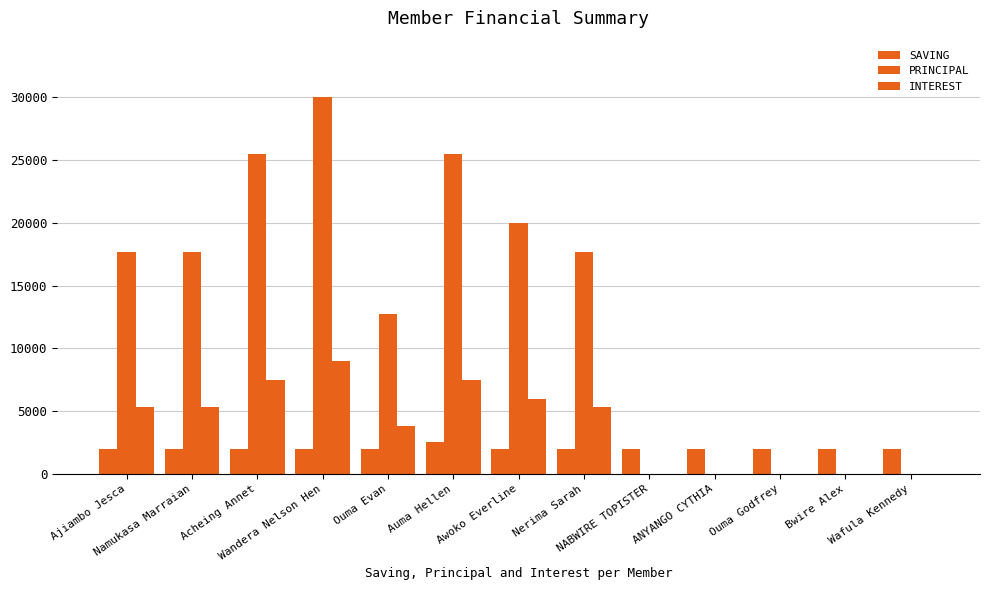

What is the value of the SAVING bar at the 6th from the left?

2500